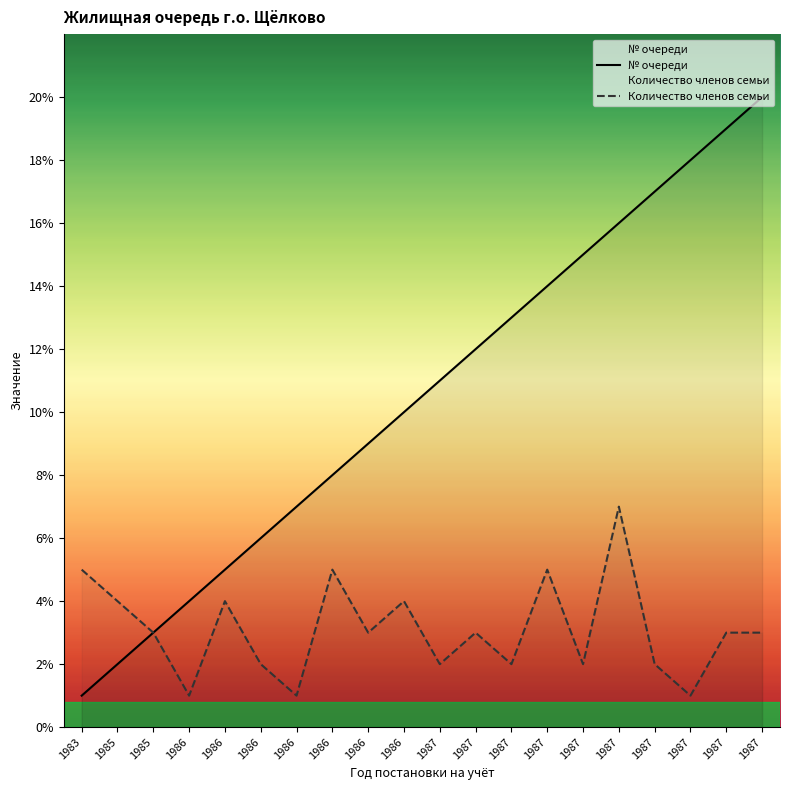

Does the chart display data point markers on the line(s)?

No